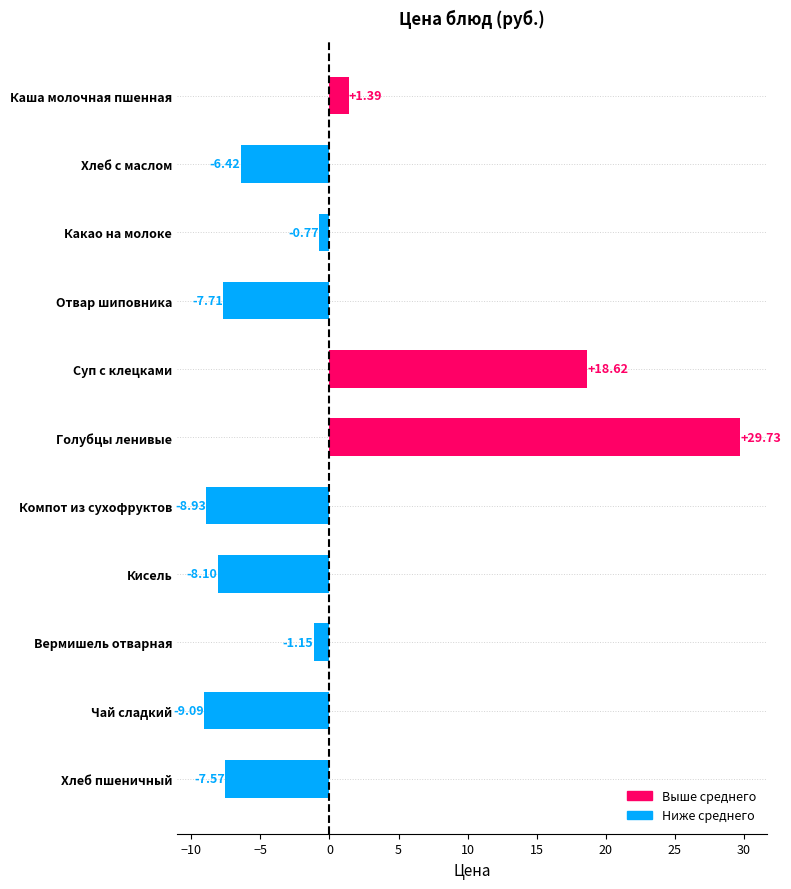

Does the chart contain any negative values?

Yes